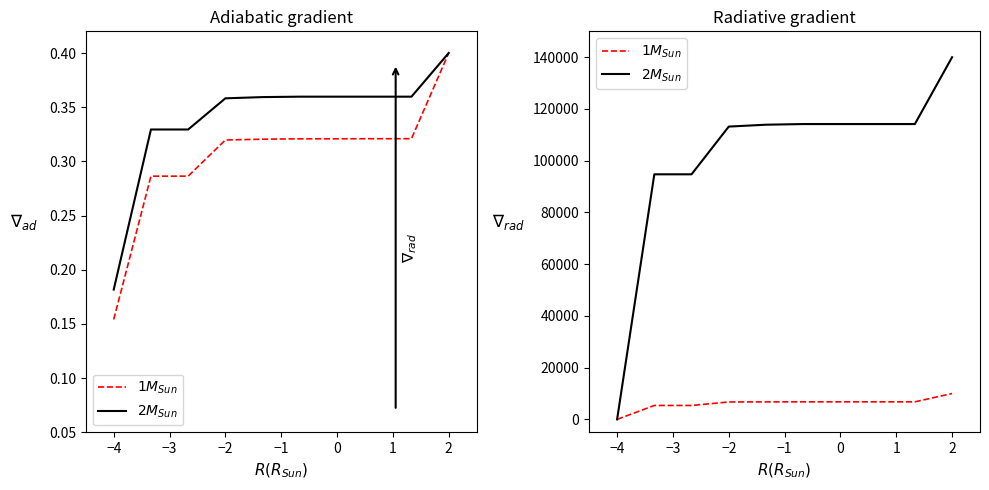

What is the label of the 4th point from the left?

−2